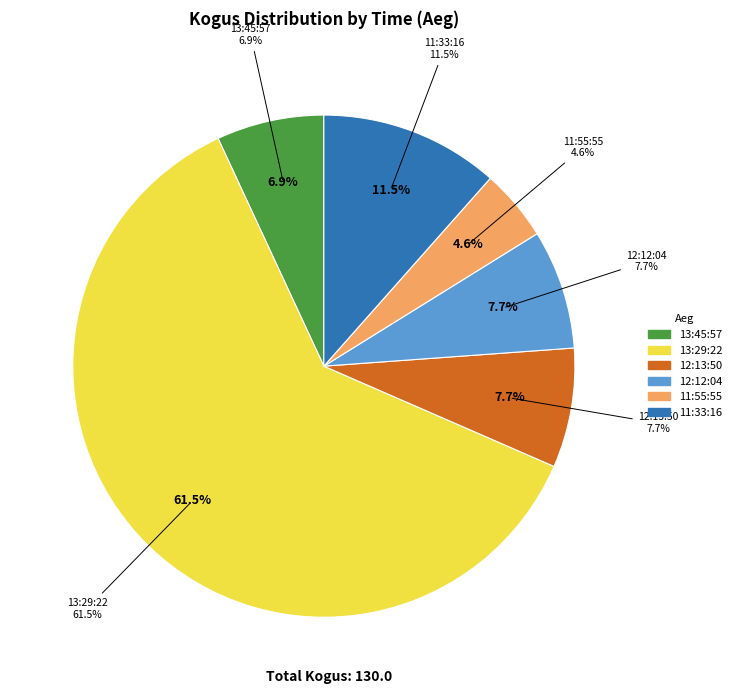

The 11:33:16 slice represents 12% of the pie. True or false?

True